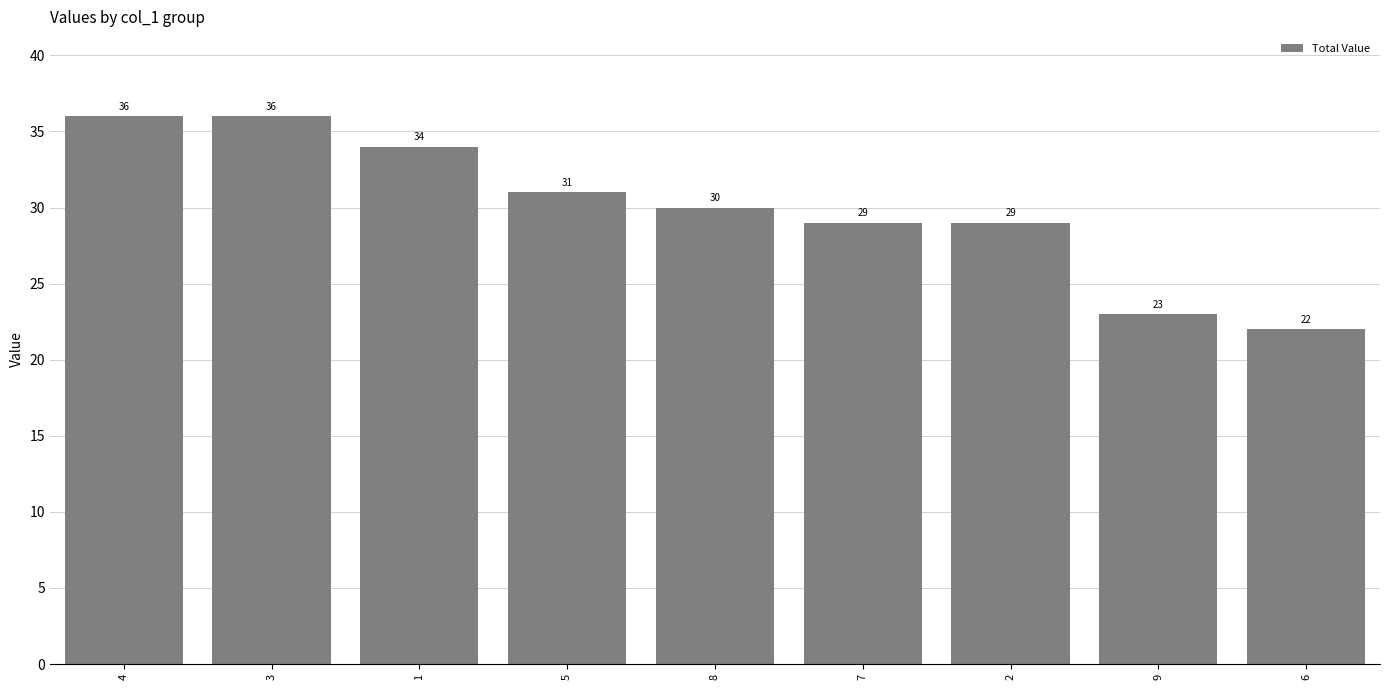

Between 5 and 8, which is larger?

5